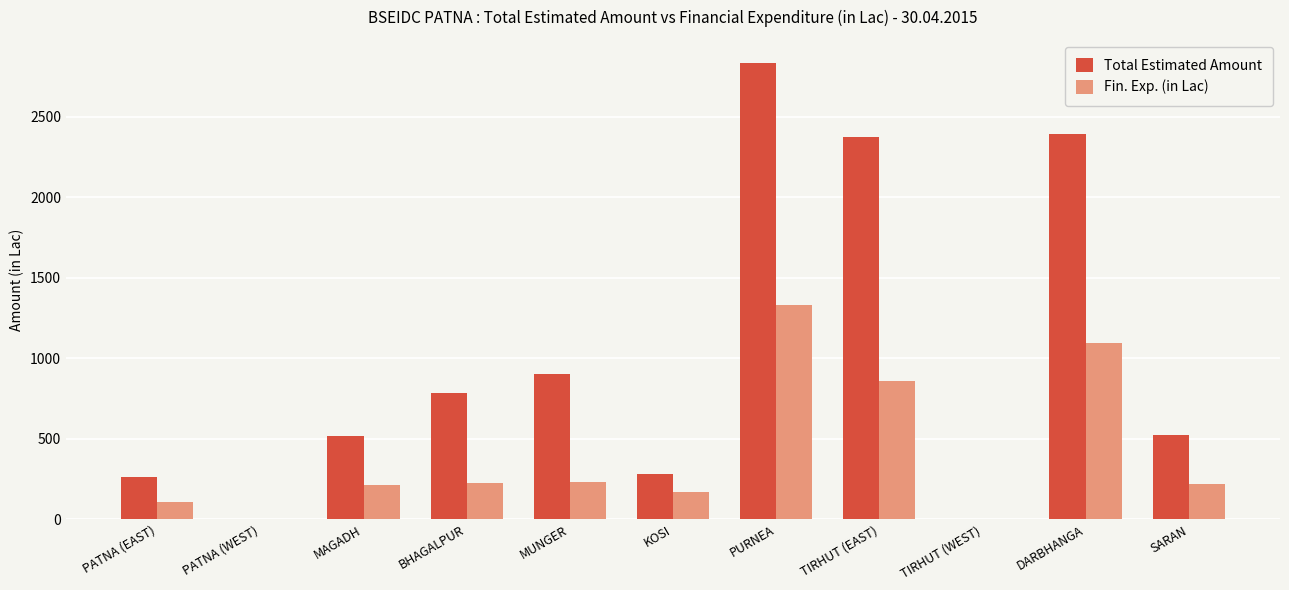

Is it true that Total Estimated Amount equals 404.8 at KOSI?

False